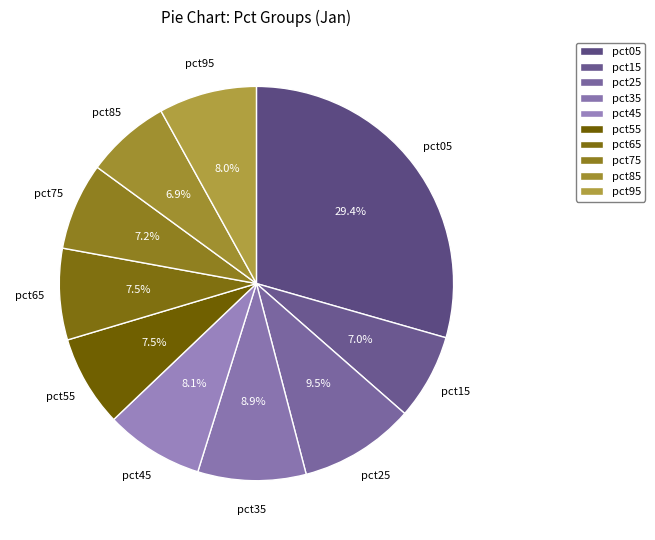

Is there a majority slice in this chart?

No